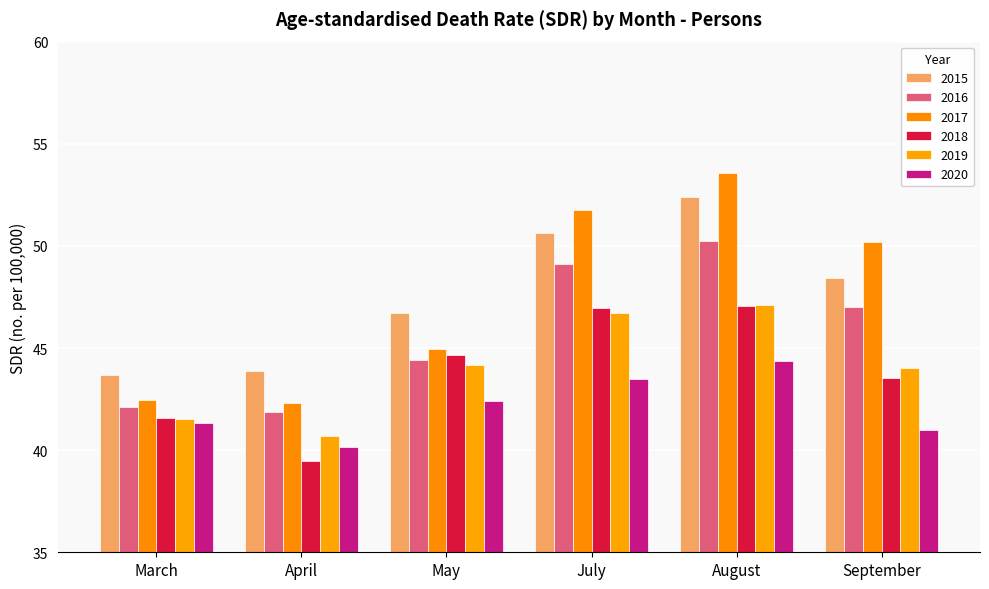

What is the total value across all series at July?

288.7